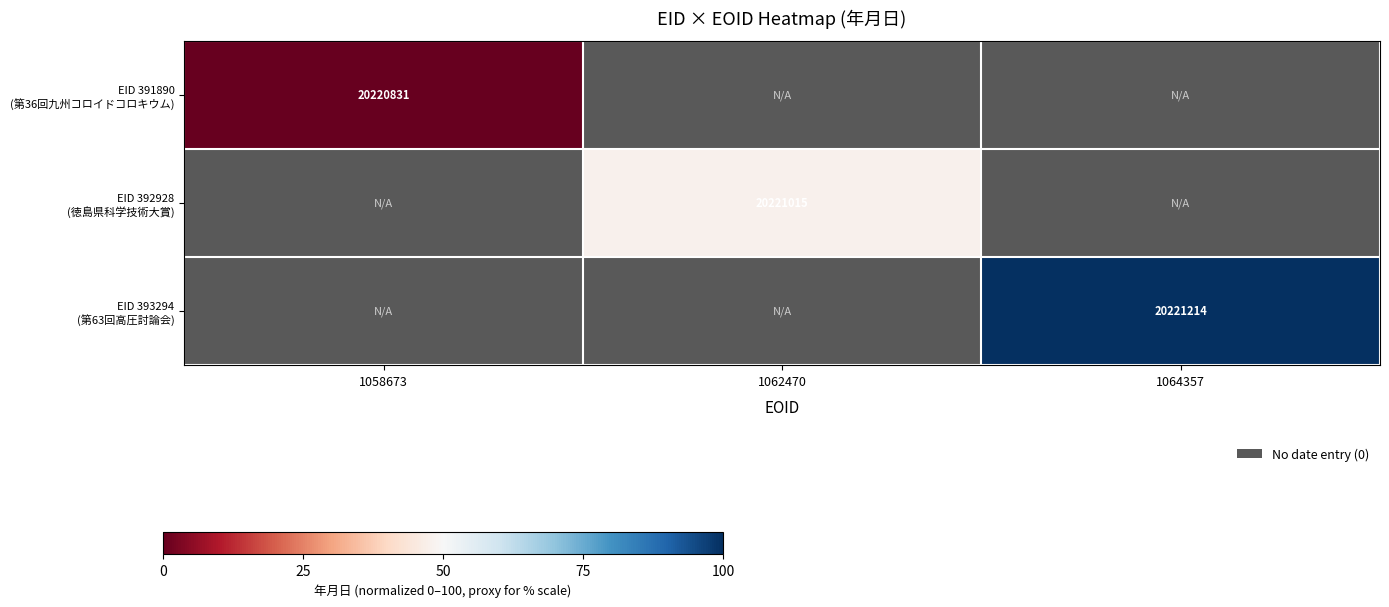

Rank the series by their average value, from lowest to highest.

EID 391890 (第36回九州コロイドコロキウム), EID 392928 (徳島県科学技術大賞), EID 393294 (第63回高圧討論会)